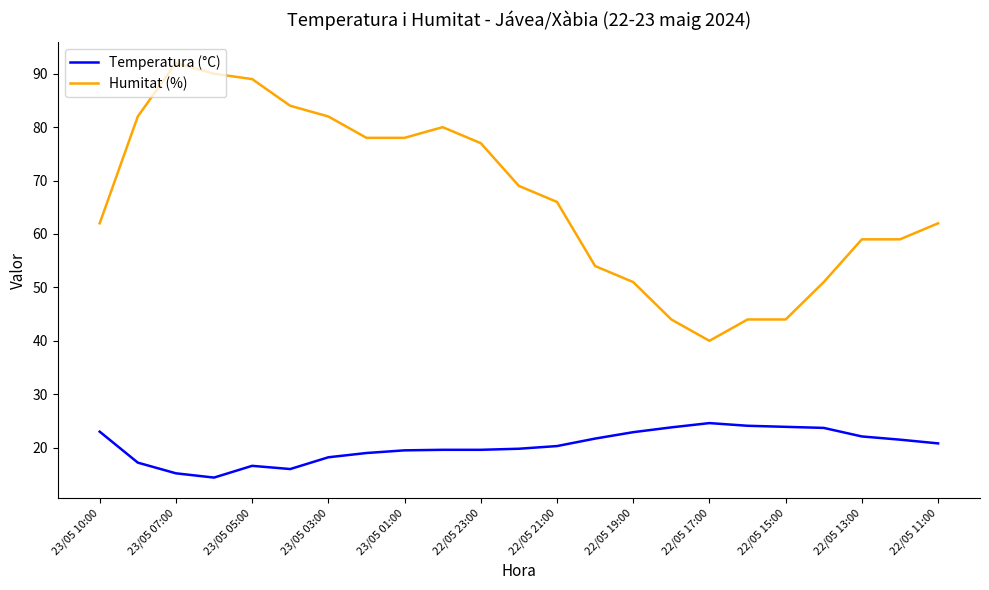

Which series has the largest total across all categories?

Humitat (%)